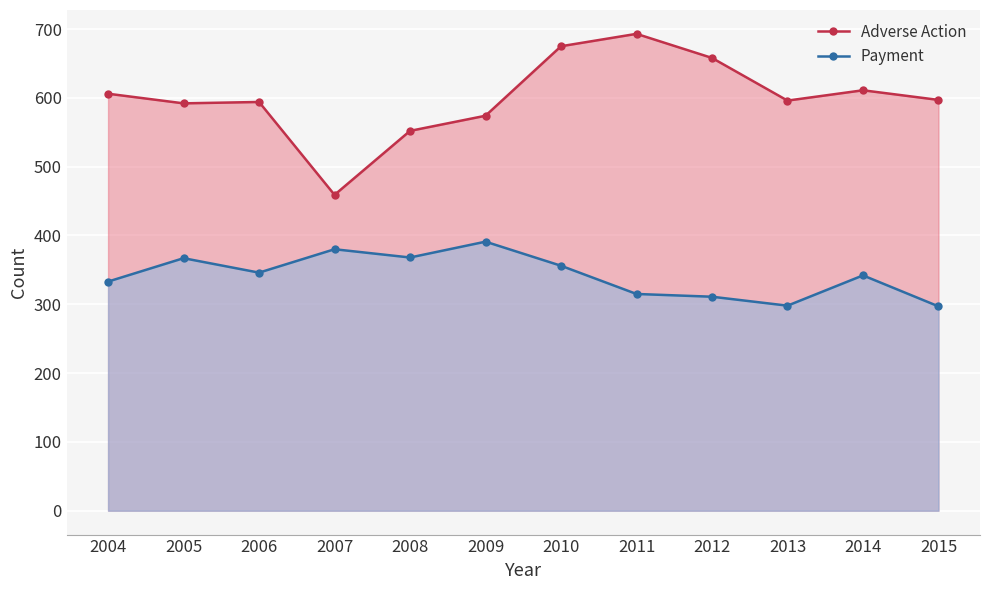

What is the total value across all series at 2005?

959